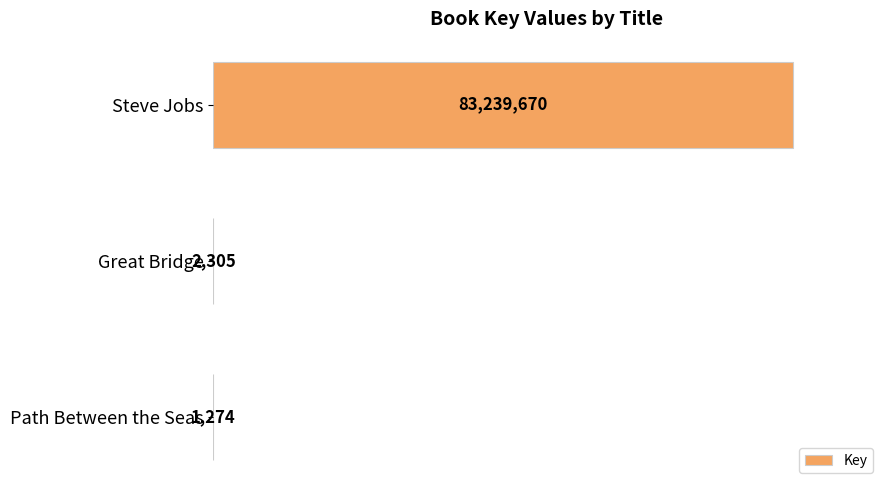

Are the bars horizontal?

Yes